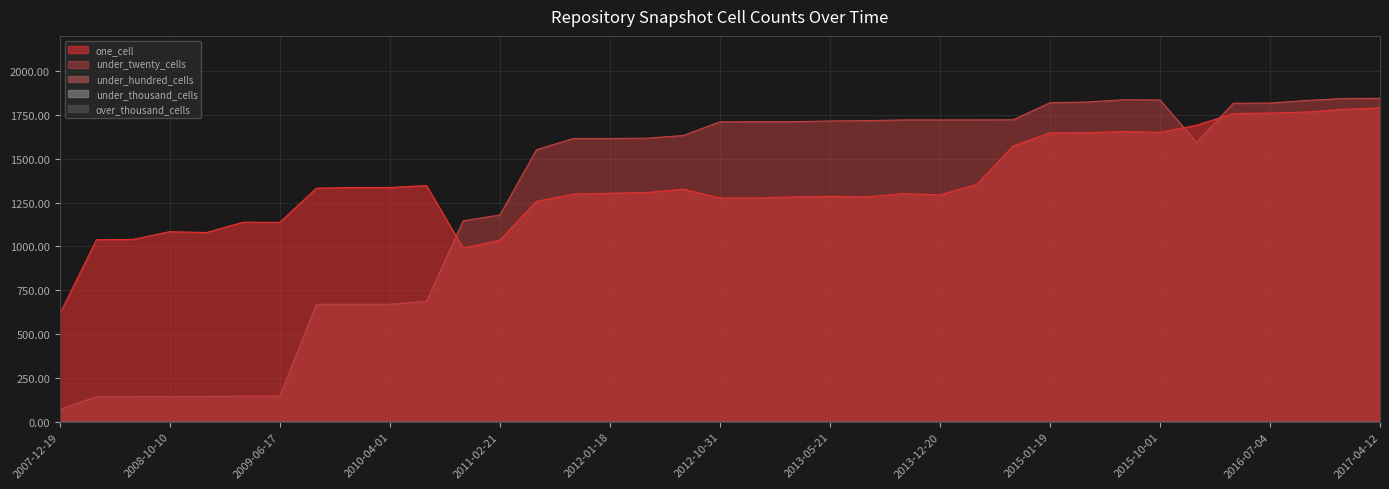

What is the spread (max minus min) of values at 2016-10-07?

1832